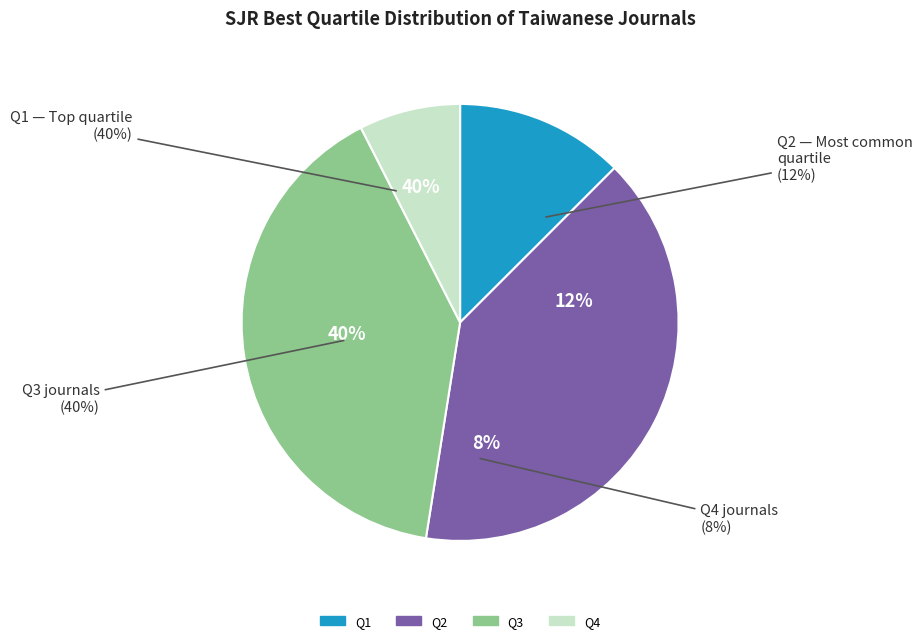

The Q1 slice represents 1% of the pie. True or false?

False